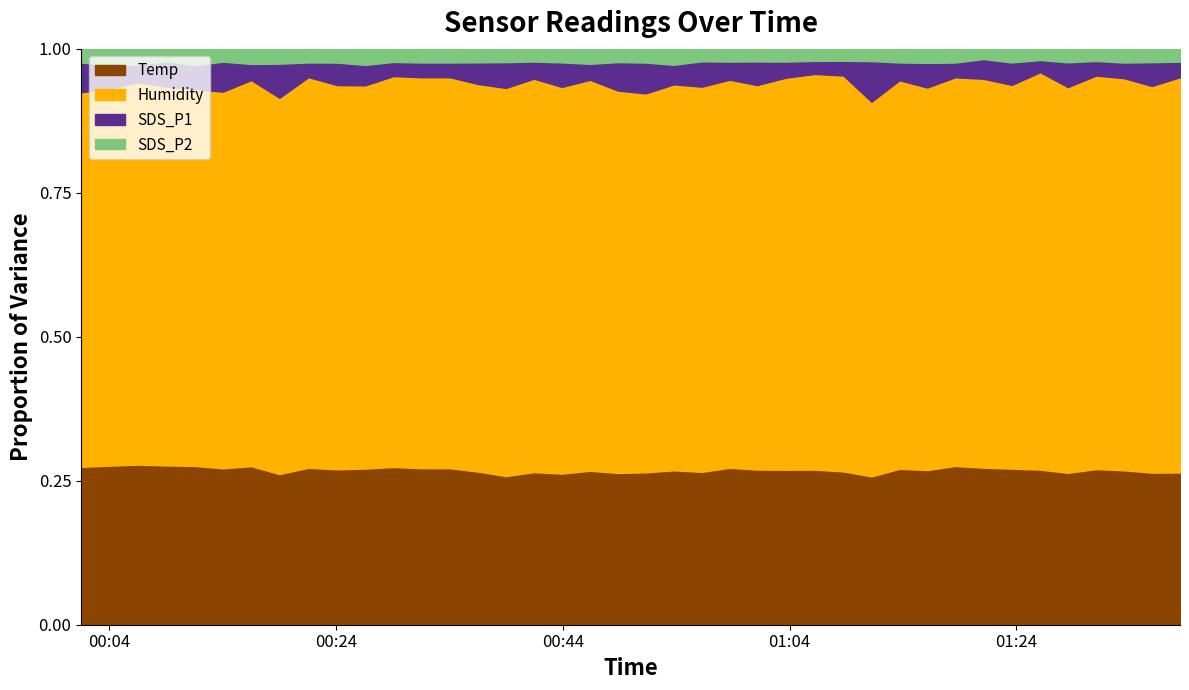

What is the value of the Humidity point at the 2nd from the left?

43.8